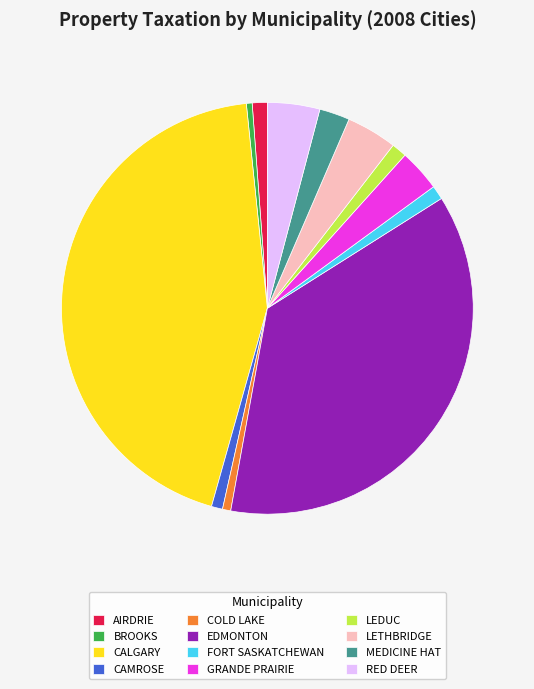

Which category has the biggest portion of the pie?

CALGARY